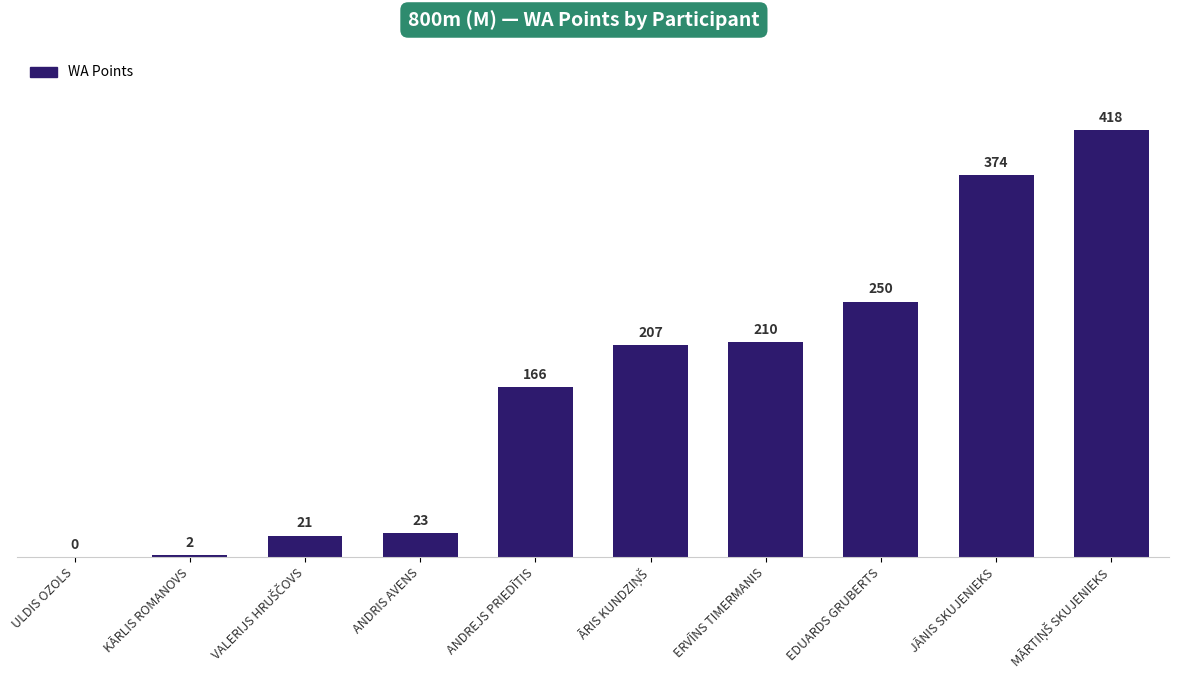

What is the maximum value shown in the chart?

418